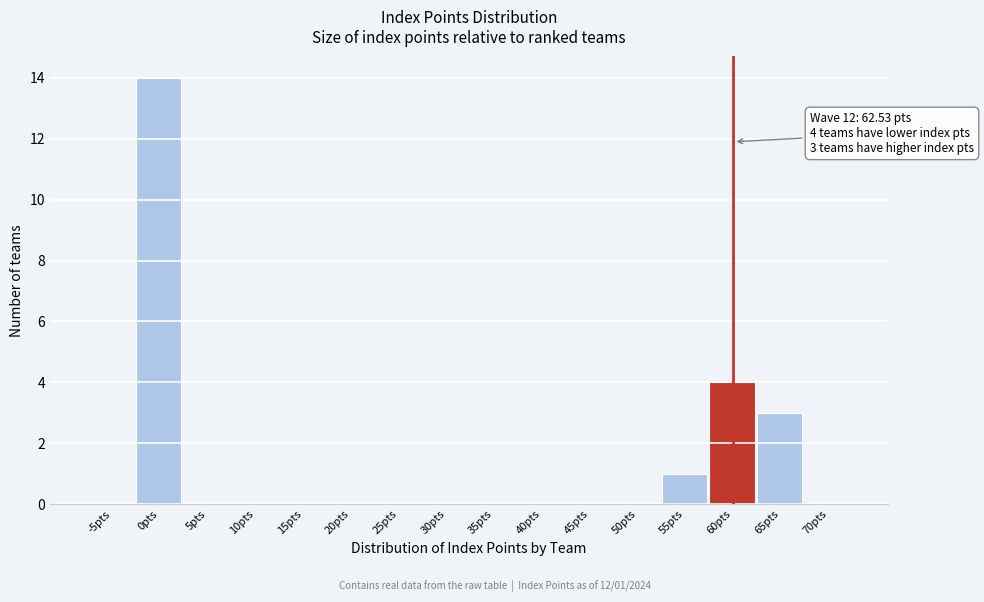

Reading left to right, transcribe all the data shown in this chart.

-5pts=0	0pts=14	5pts=0	10pts=0	15pts=0	20pts=0	25pts=0	30pts=0	35pts=0	40pts=0	45pts=0	50pts=0	55pts=1	60pts=4	65pts=3	70pts=0